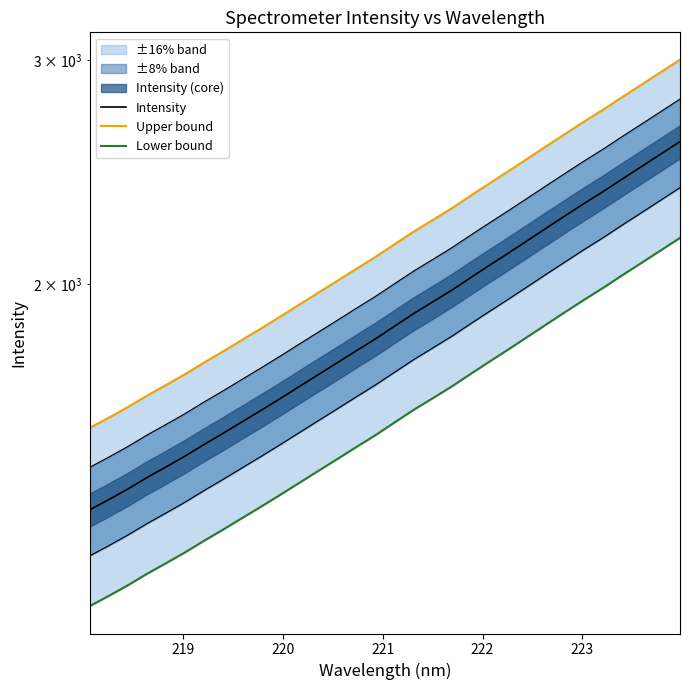

Count the number of categories in the chart.

32